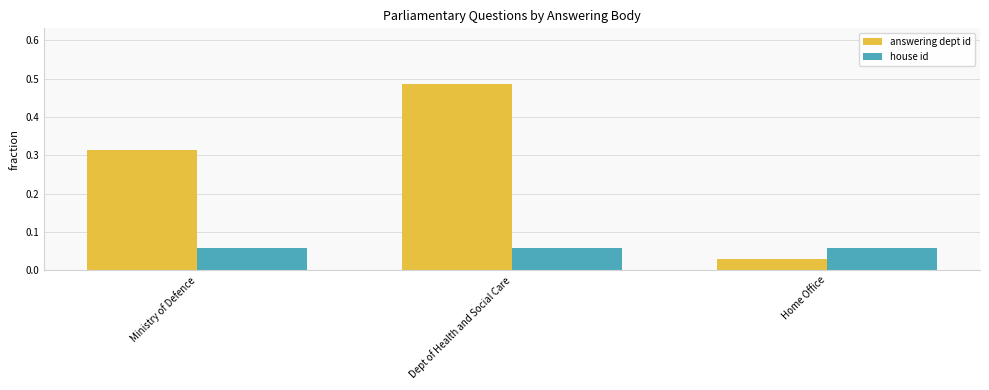

Between Ministry of Defence and Home Office, which series saw the biggest shift?

answering dept id